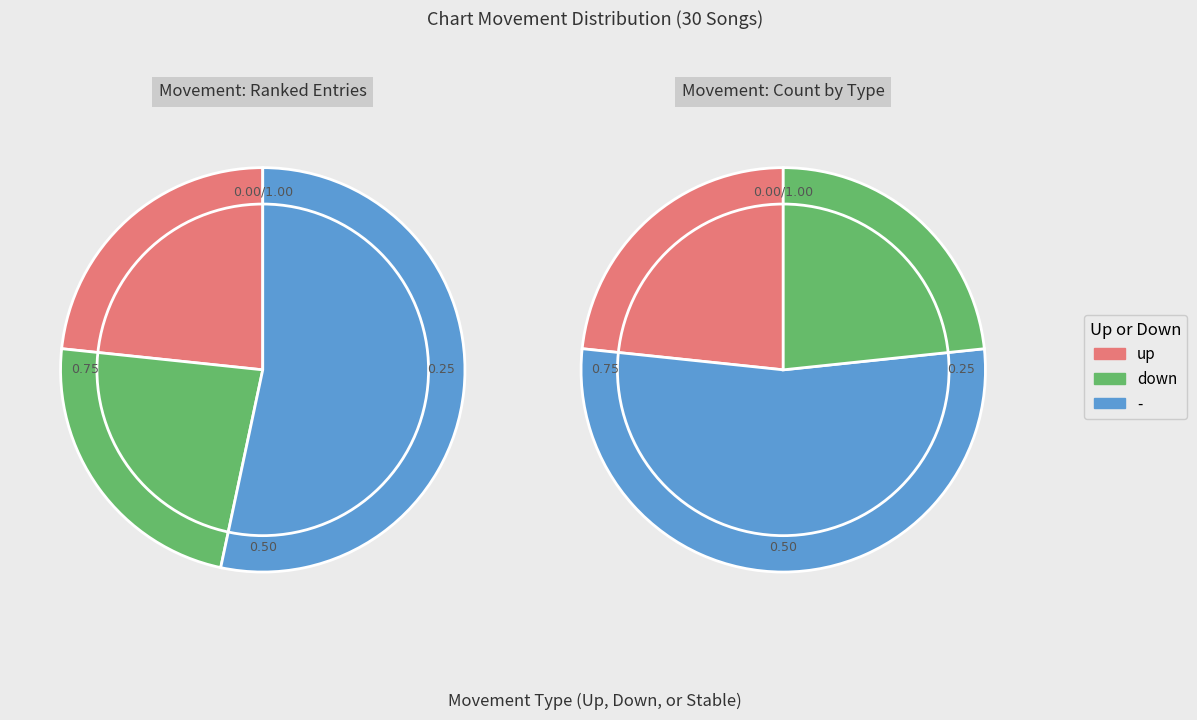

What percentage is NOT represented by up?

76.7%